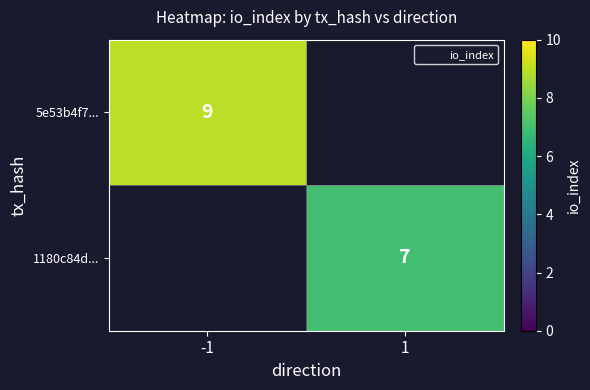

At how many categories does at least one series exceed 7?

1